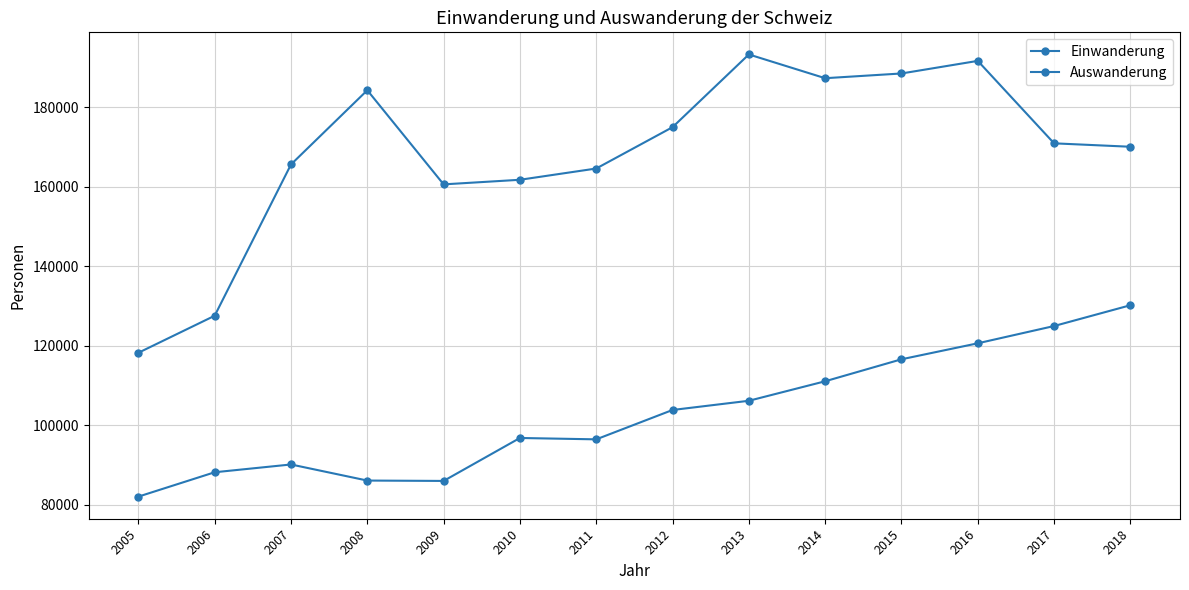

What is the spread (max minus min) of values at 2012?

71127